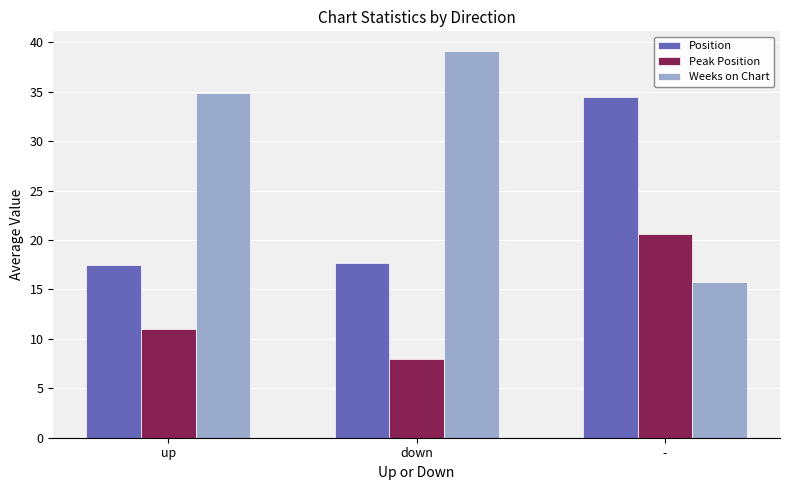

What are all the series names shown in the legend?

Position, Peak Position, Weeks on Chart